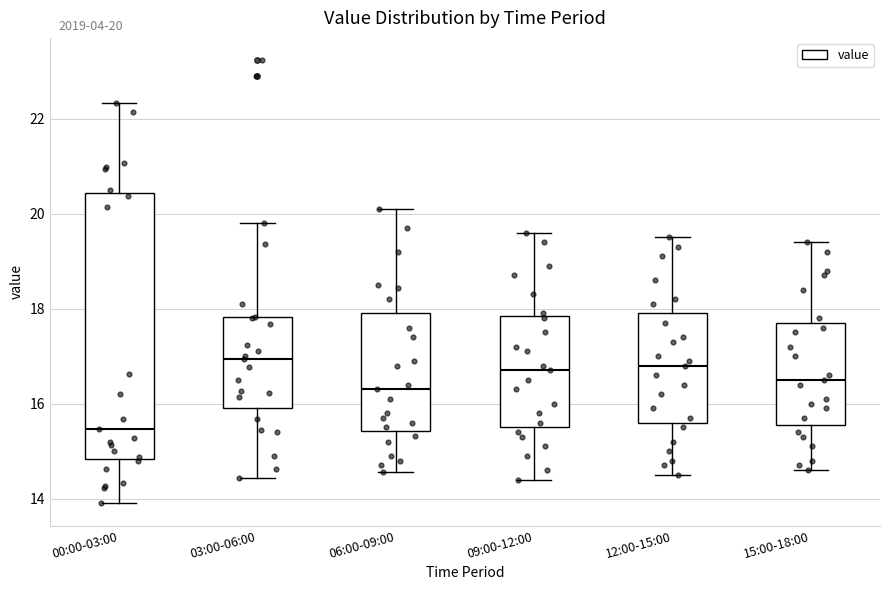

Which box is the tallest, from its lower edge to its upper edge?

00:00-03:00